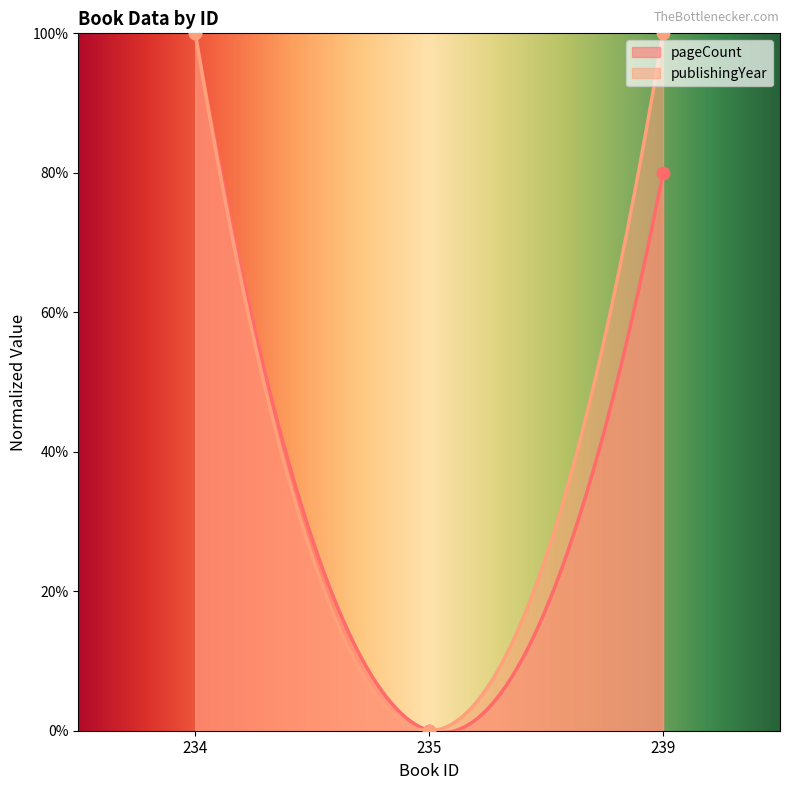

At which category is the sum across all series the highest?

234